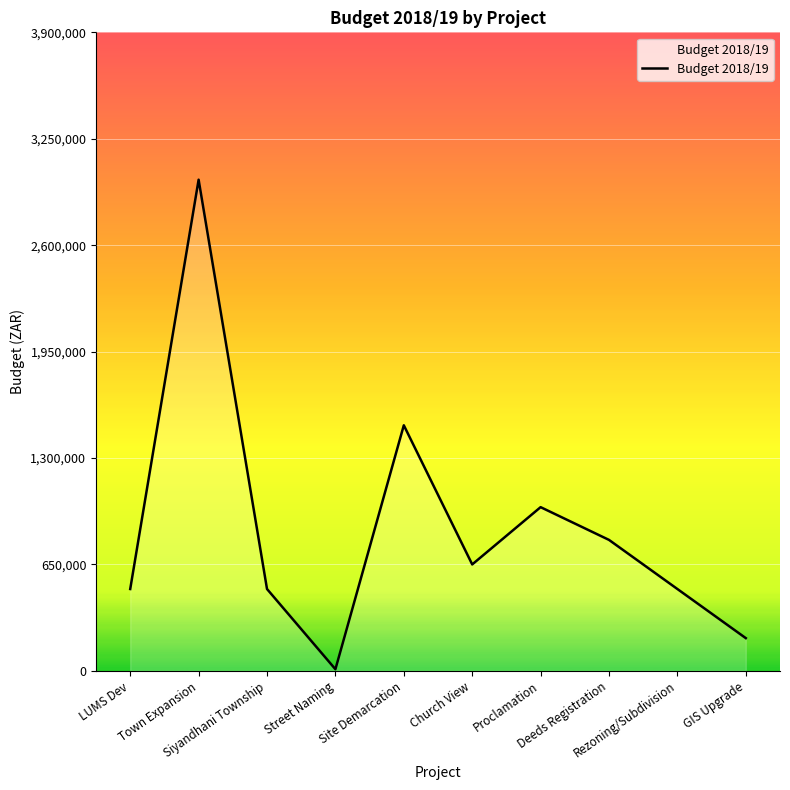

What is the greatest value displayed?

3000000